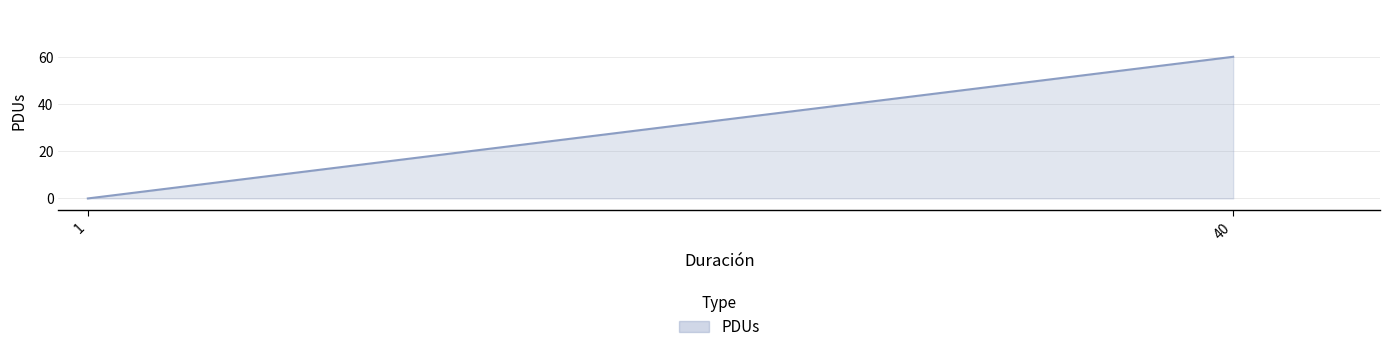

How many values are below 20?

1